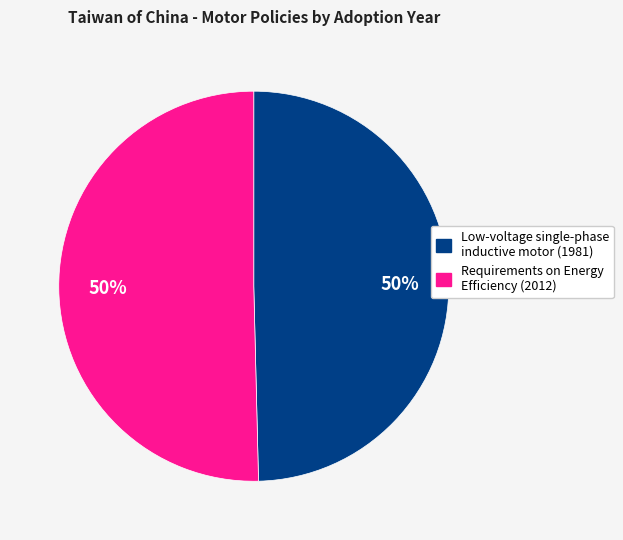

Do Low-voltage single-phase inductive motor (1981) and Requirements on Energy Efficiency (2012) together represent more than half of the pie?

Yes